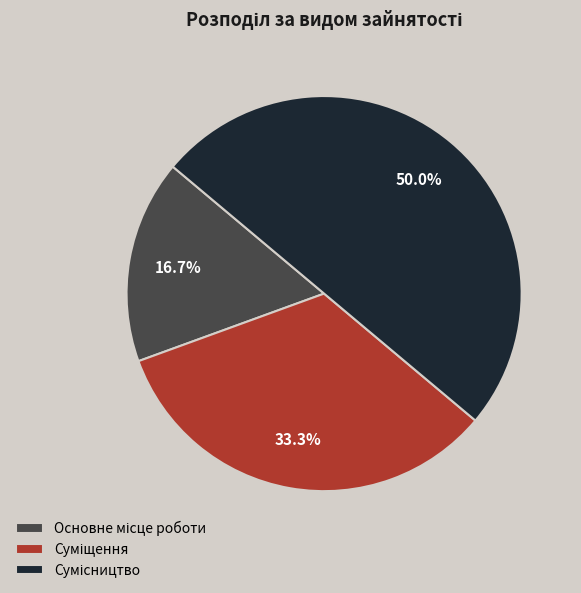

To the nearest percent, what is the combined percentage of Сумісництво and Основне місце роботи?

67%